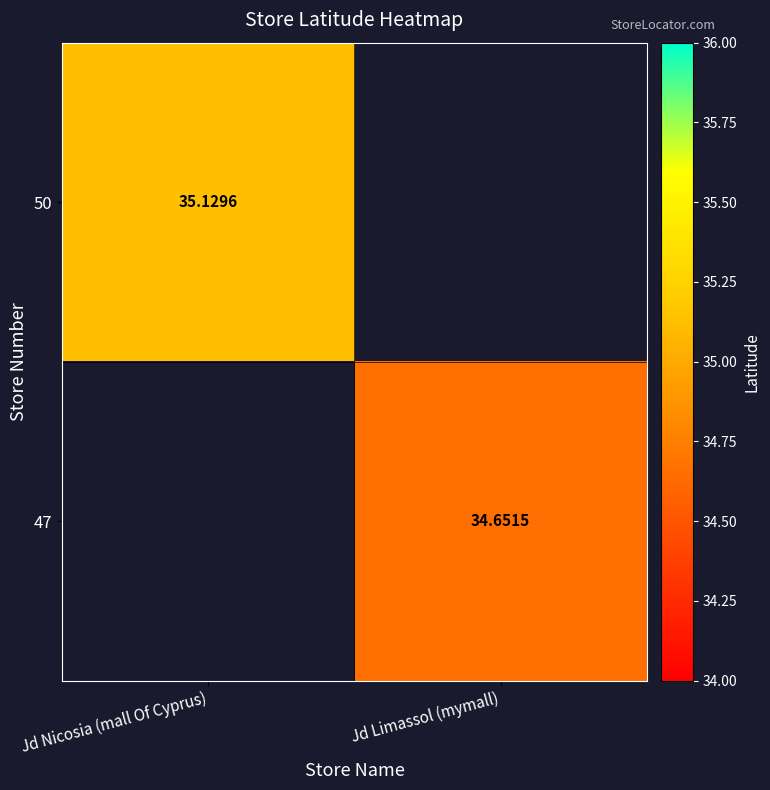

The value of 47 at Jd Limassol (mymall) is 55.8. True or false?

False